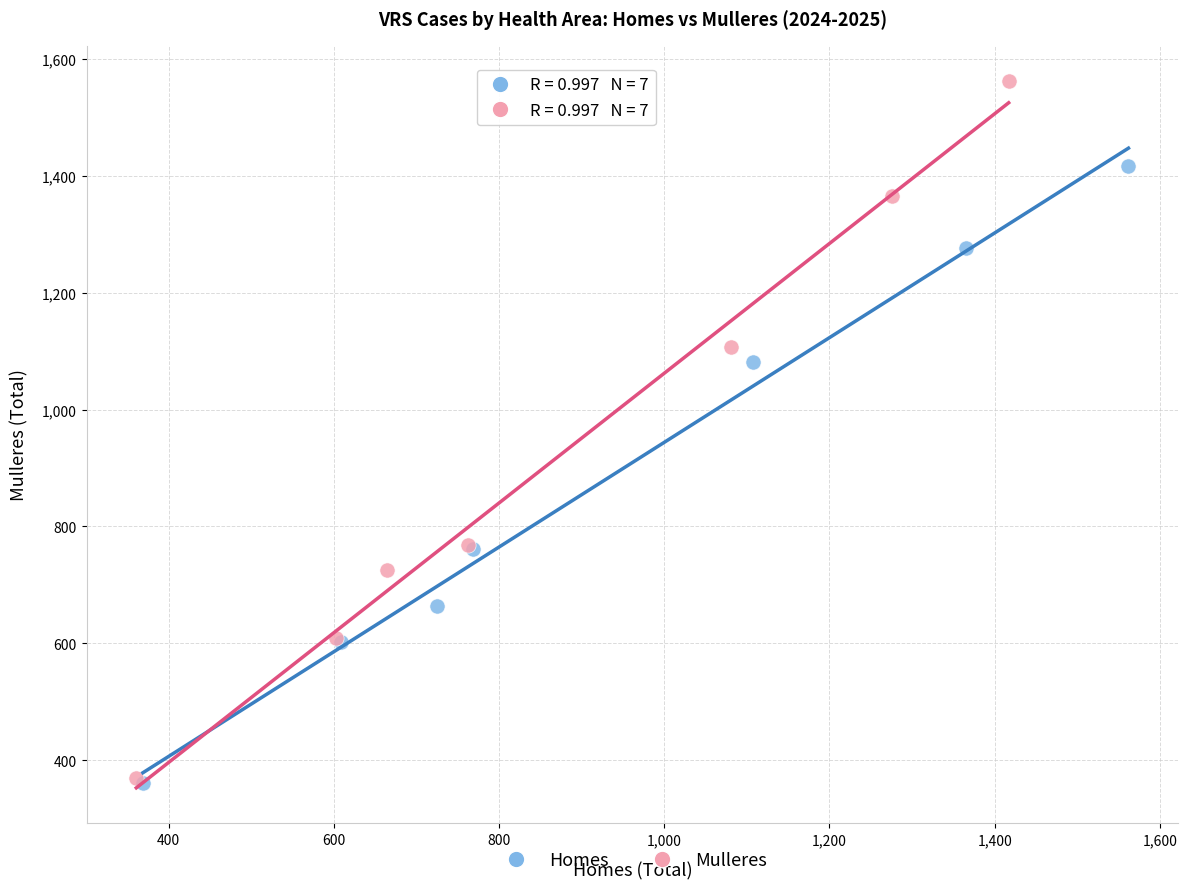

Which series reaches the maximum Y coordinate?

Mulleres